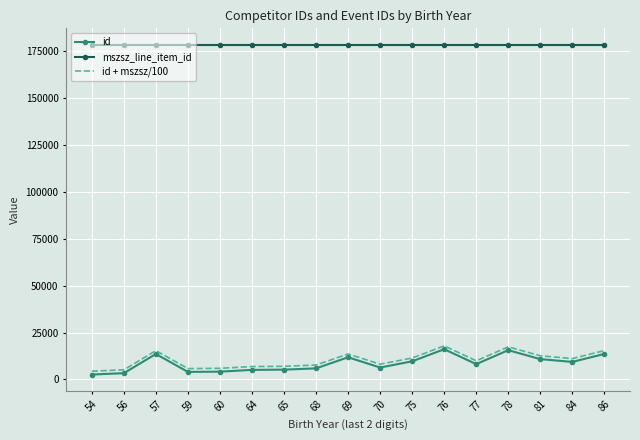

What is the difference between the maximum and second lowest values in the id + mszsz/100 series?

12773